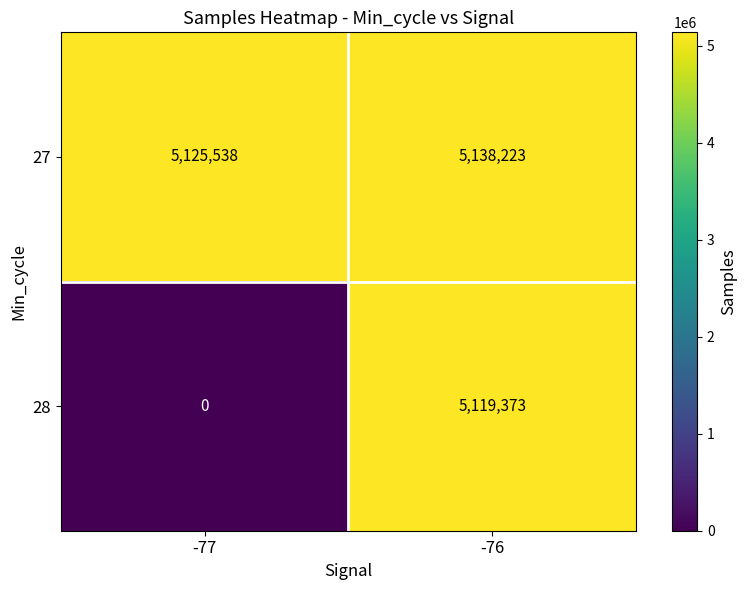

The 28 series shows 0 at -77. True or false?

True